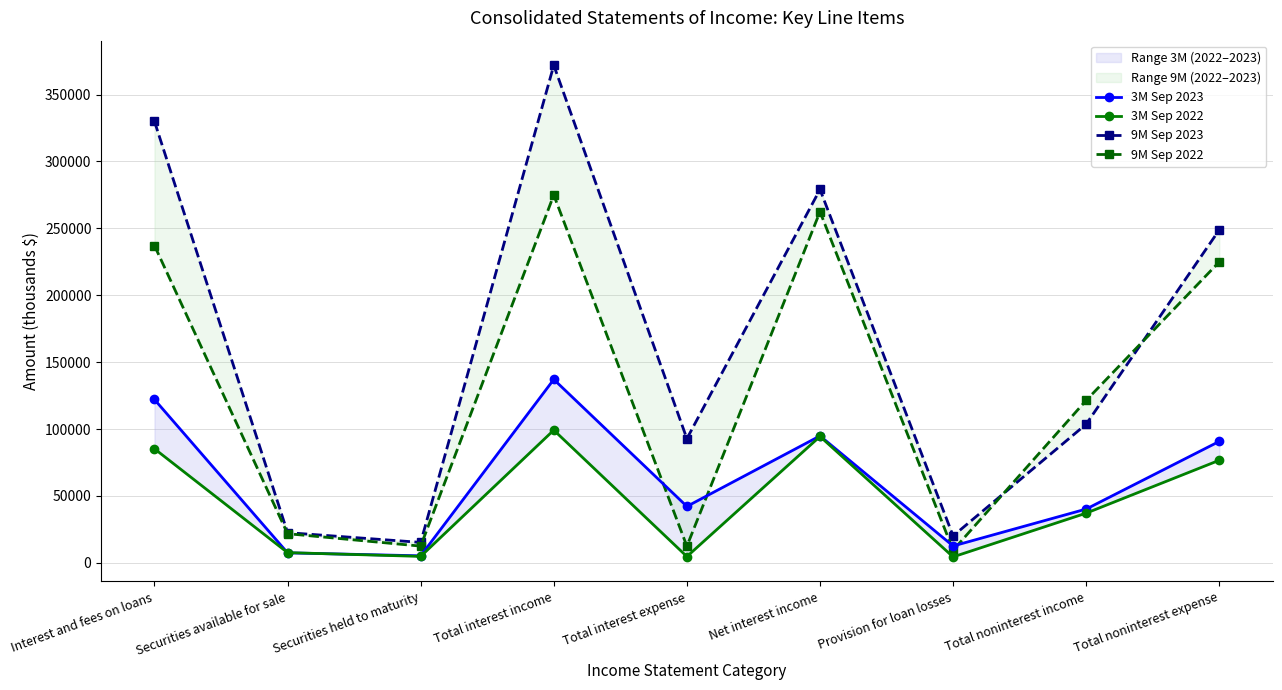

How many lines are shown in the chart?

4